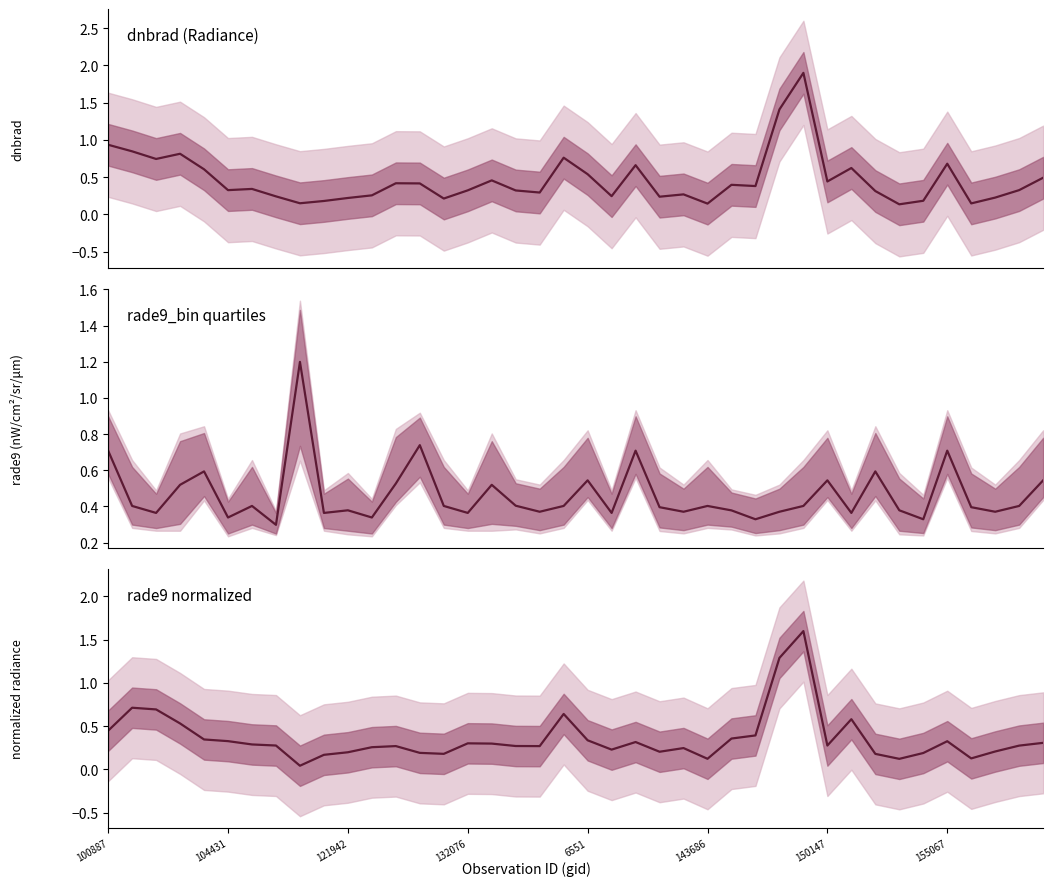

What is the sum of the rade9_bin_mdn values at 121942 and 30?

0.9